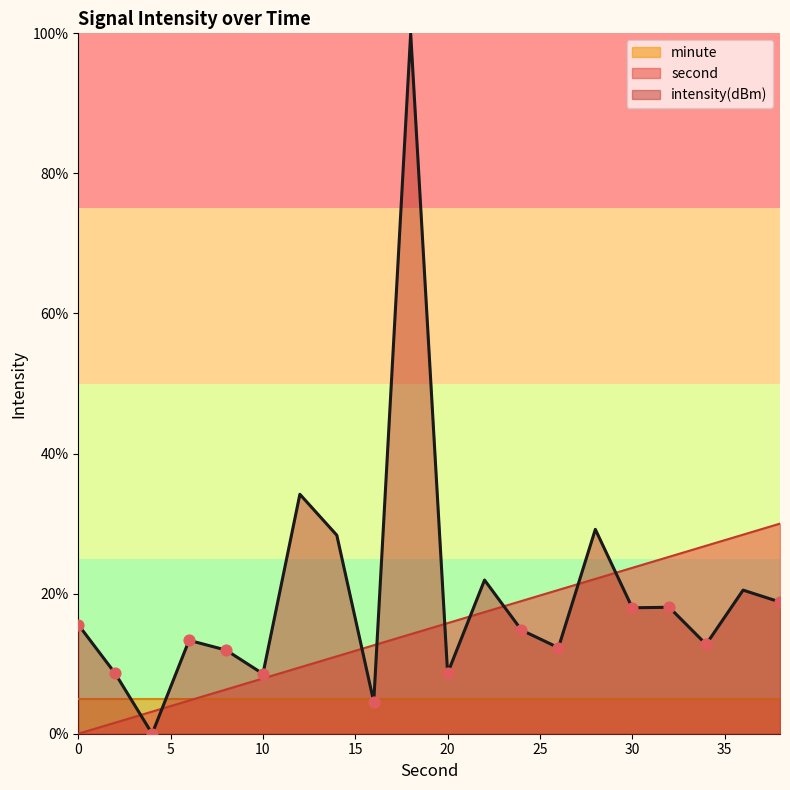

Which series has the largest Y range (max minus min)?

intensity